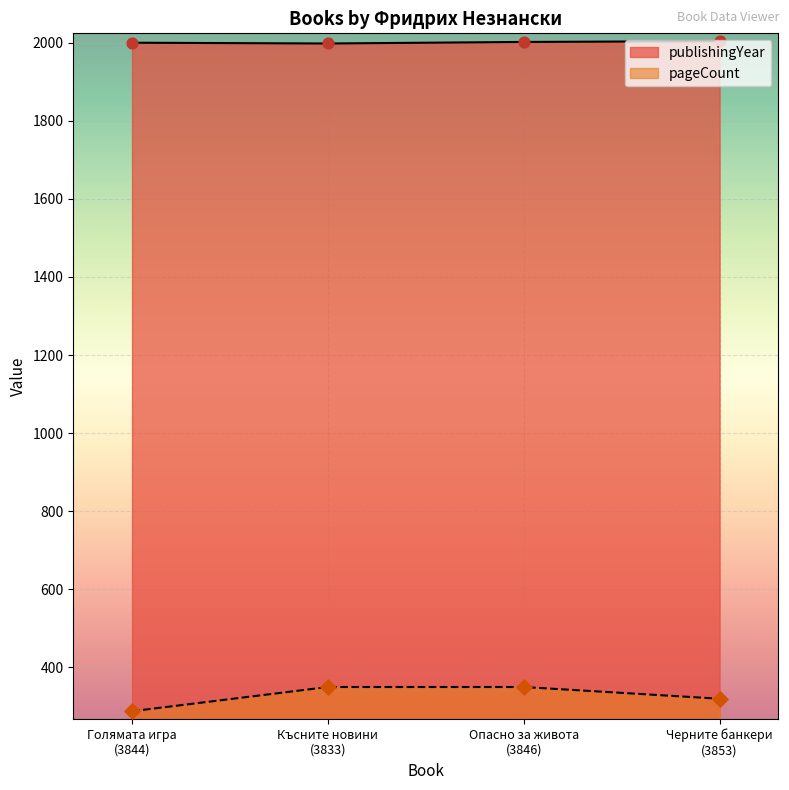

What is the total value across all series at Черните банкери
(3853)?

2324